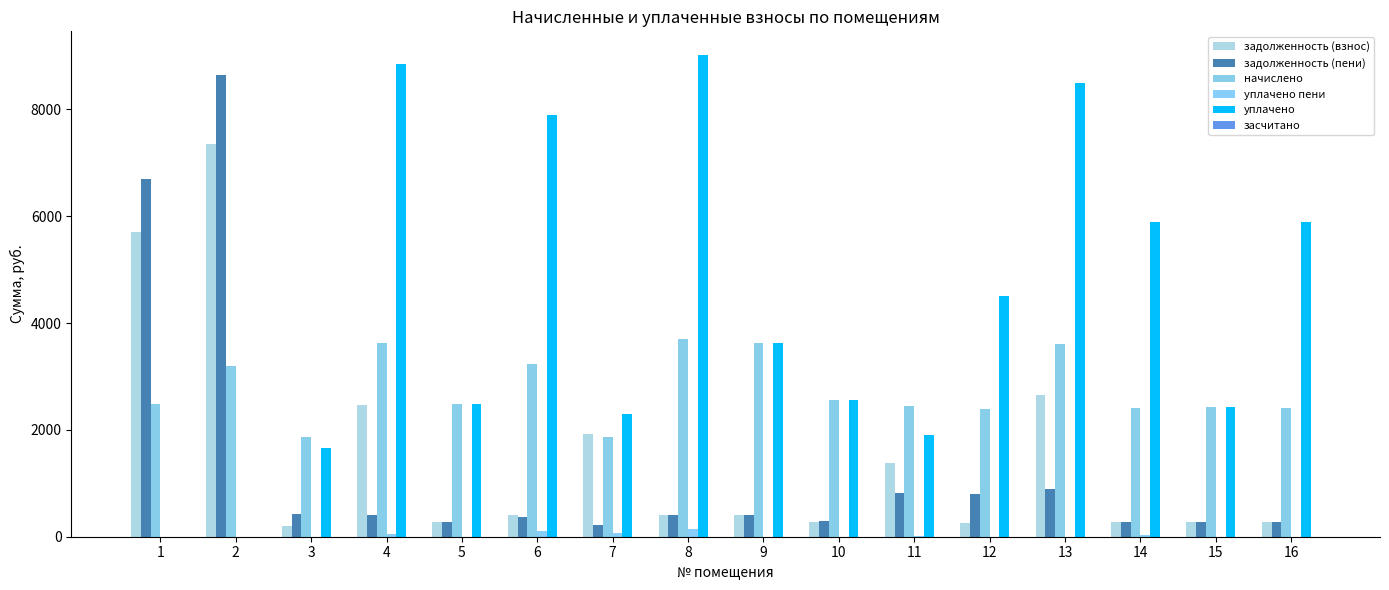

What is the total value across all series at 7?

6380.4